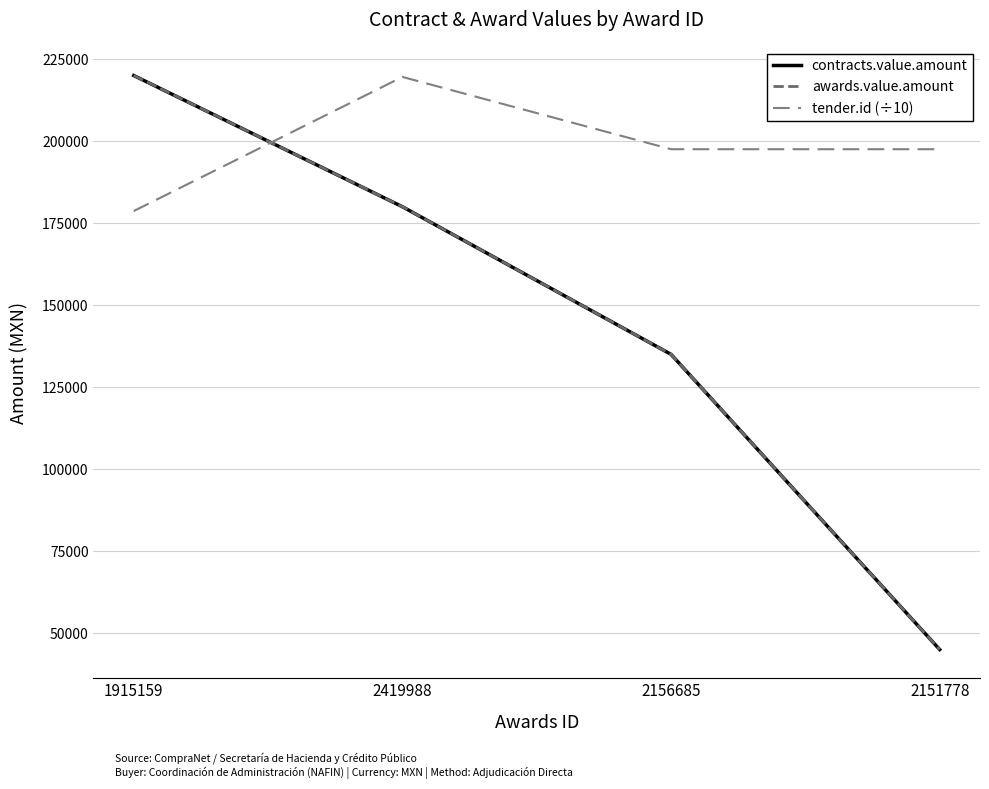

Reading left to right, transcribe all the data shown in this chart.

contracts.value.amount: 220000.0	180000.0	135000.0	45000.0
awards.value.amount: 220000.0	180000.0	135000.0	45000.0
tender.id (÷10): 178684.3	219573.5	197536.1	197536.1